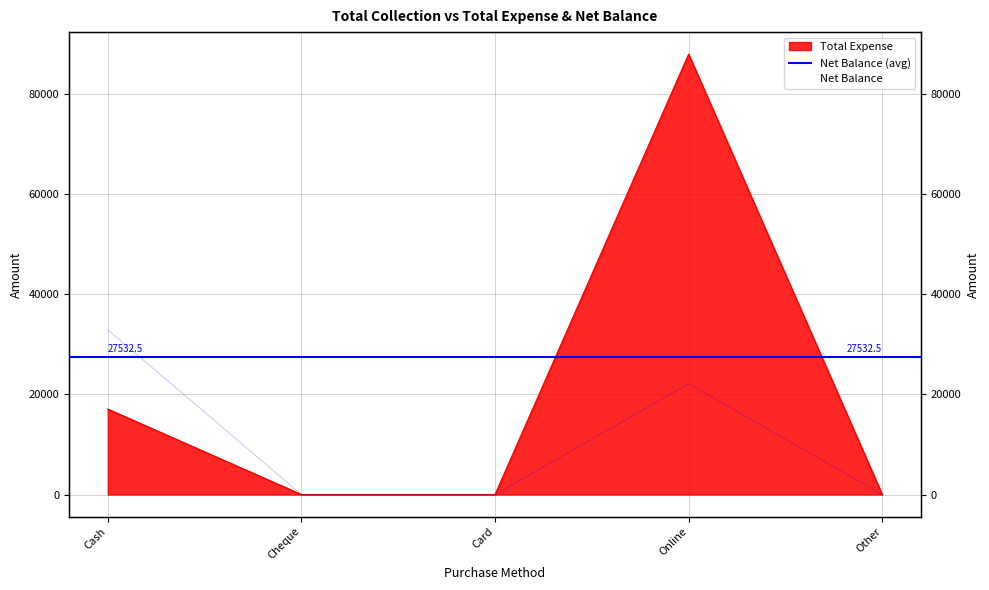

Which category has the highest value across all series?

Online